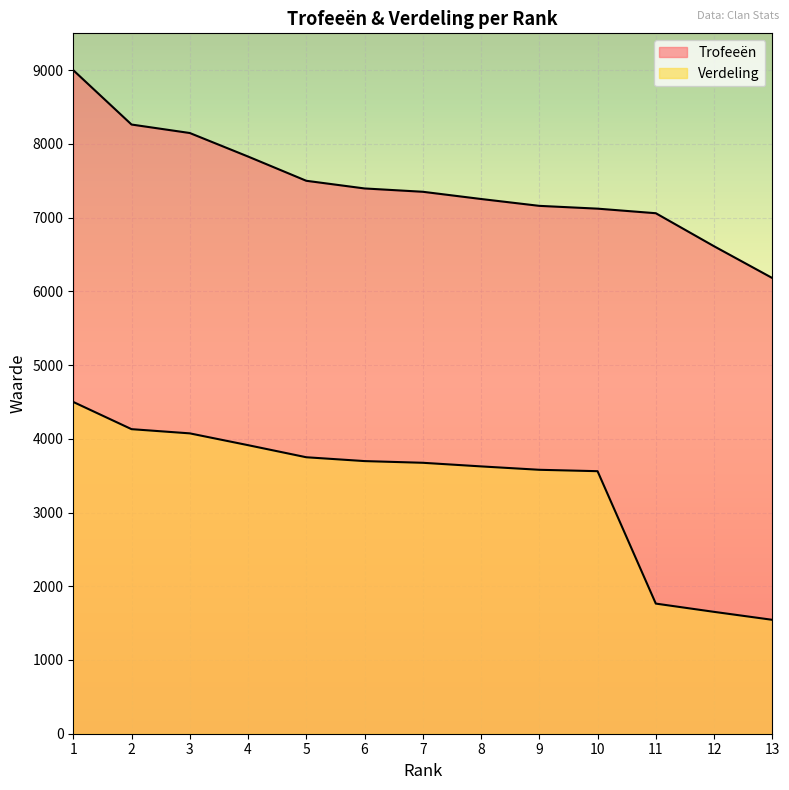

Reading right to left, what are all the values shown in this chart?

Trofeeën: 13=6181	12=6612	11=7060	10=7122	9=7160	8=7253	7=7351	6=7396	5=7500	4=7829	3=8148	2=8263	1=9000
Verdeling: 13=1545	12=1653	11=1765	10=3561	9=3580	8=3626	7=3675	6=3698	5=3750	4=3914	3=4074	2=4131	1=4500